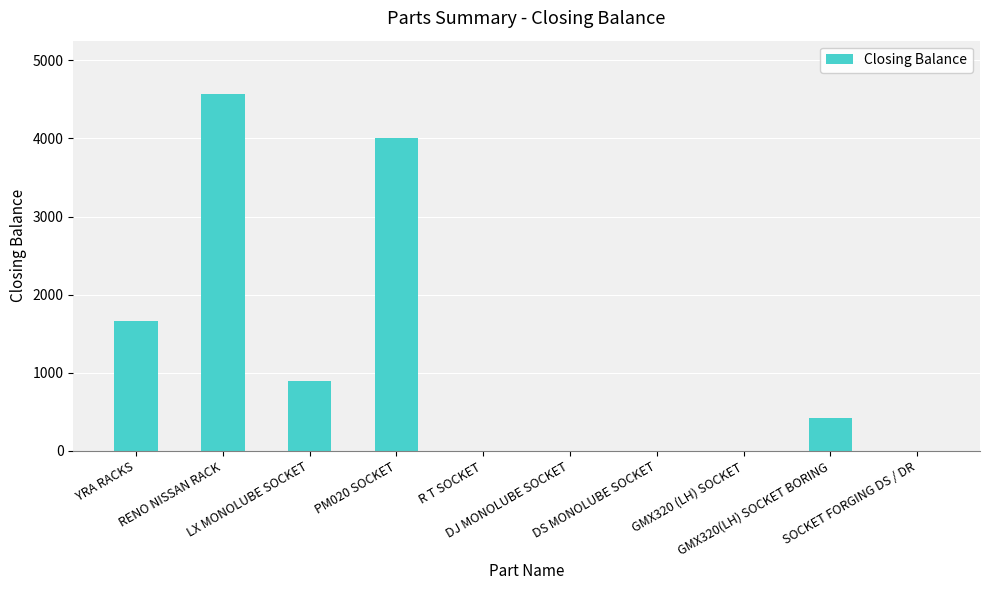

What is the sum of the values at GMX320(LH) SOCKET BORING and LX MONOLUBE SOCKET?

1318